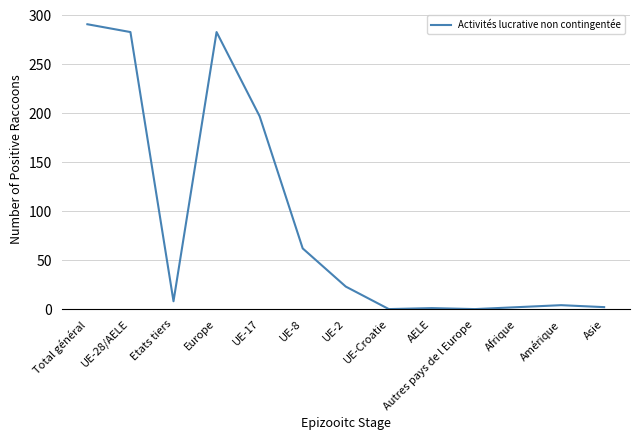

Where is the first local maximum?

Europe